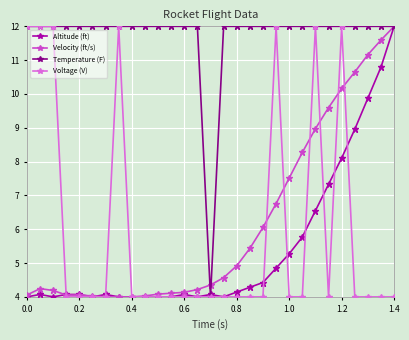

Which series has the largest total across all categories?

Temperature (F)